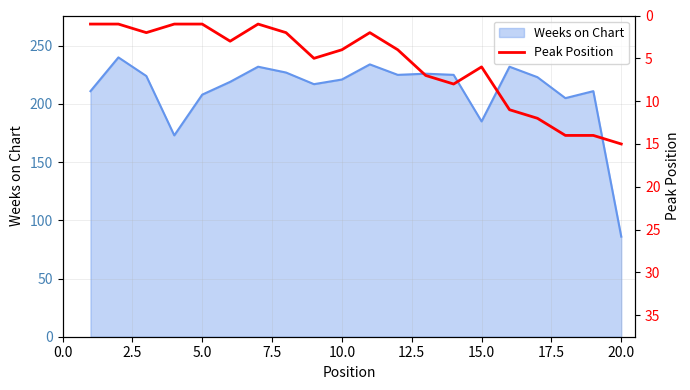

What is the sum of all values?

114